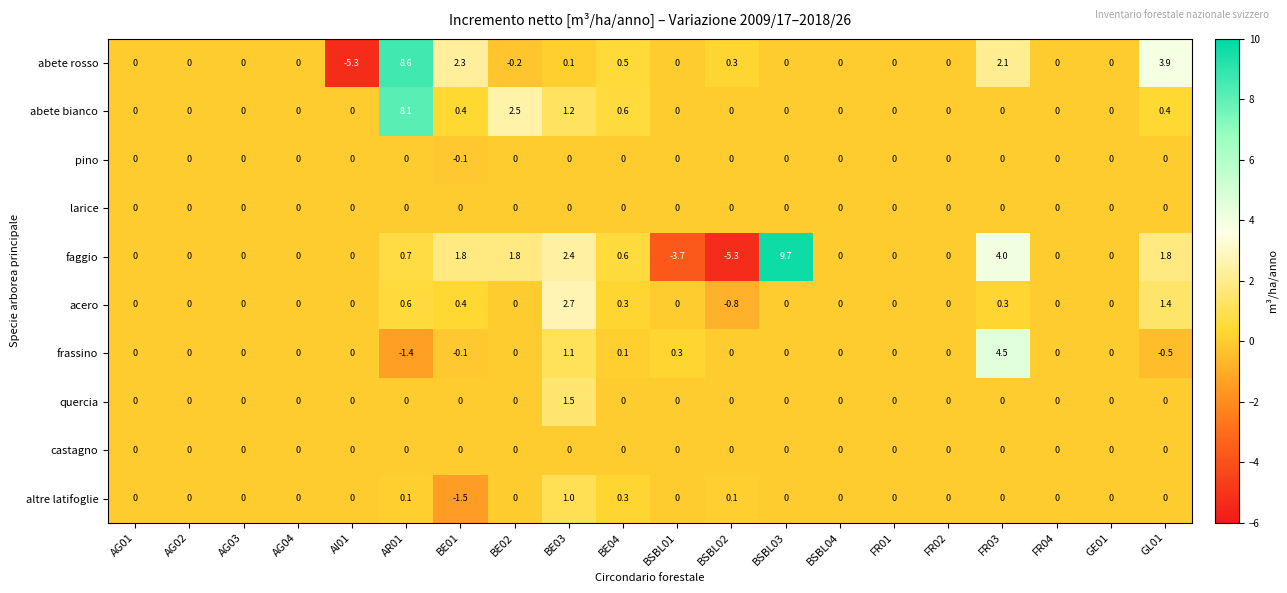

Is it true that acero equals 0.0 at FR04?

True